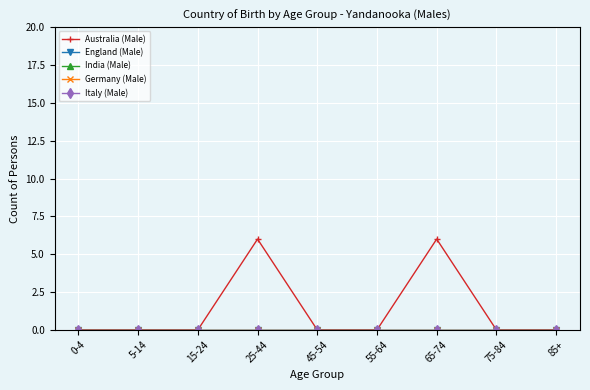

Which has a higher value, 45-54 or 65-74?

65-74